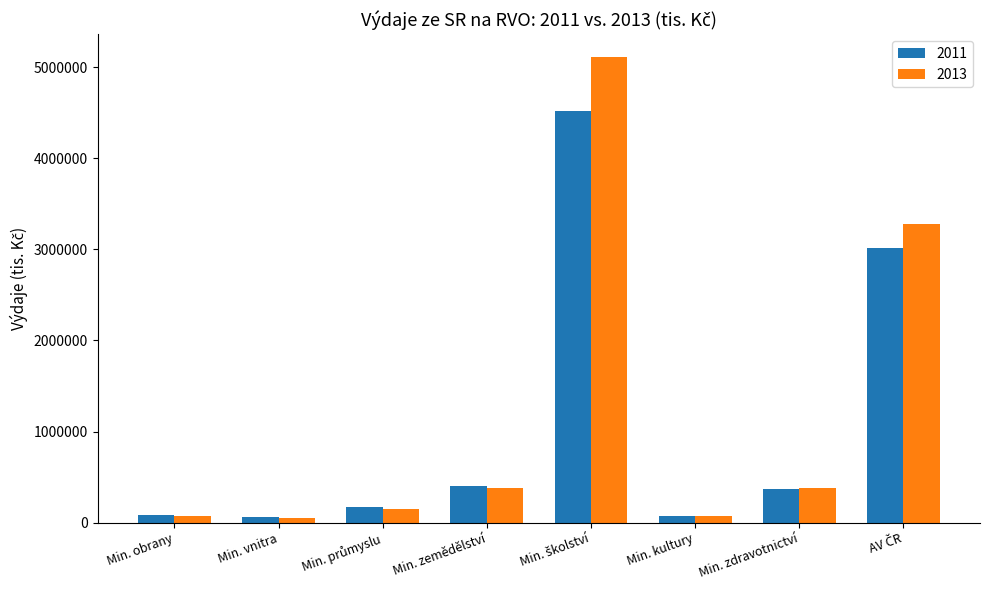

Which series has the widest spread of values?

2013